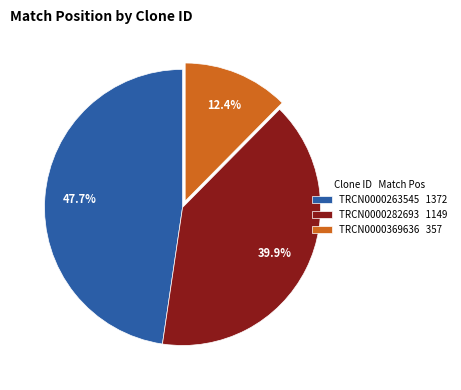

To the nearest percent, what is the average slice percentage?

33%